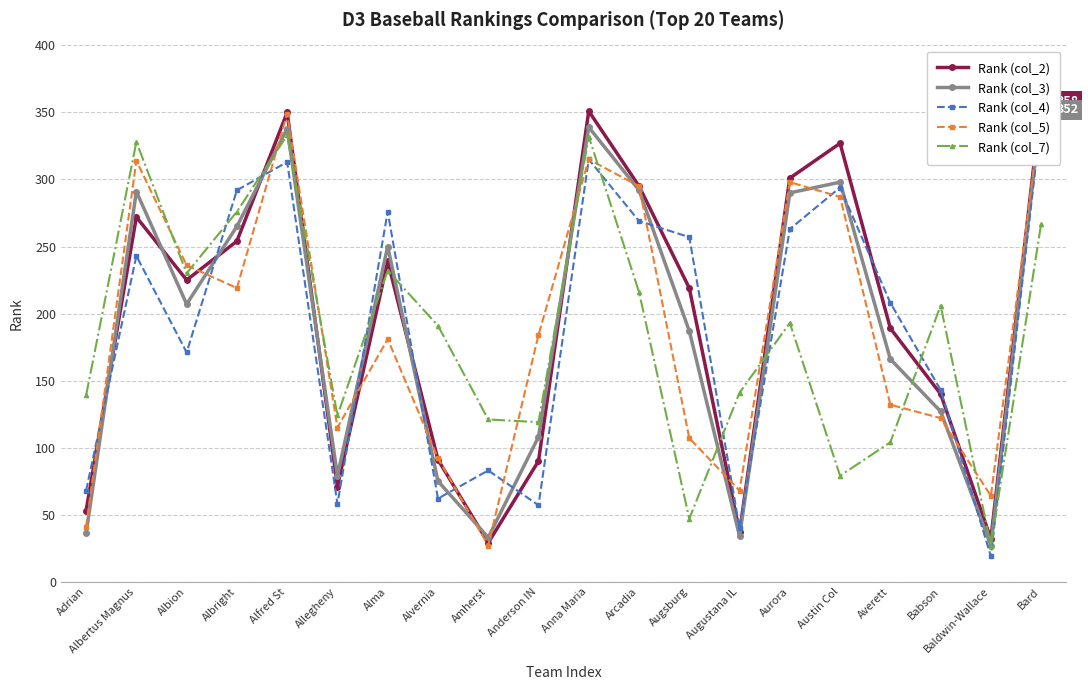

What position from the left is Amherst?

9